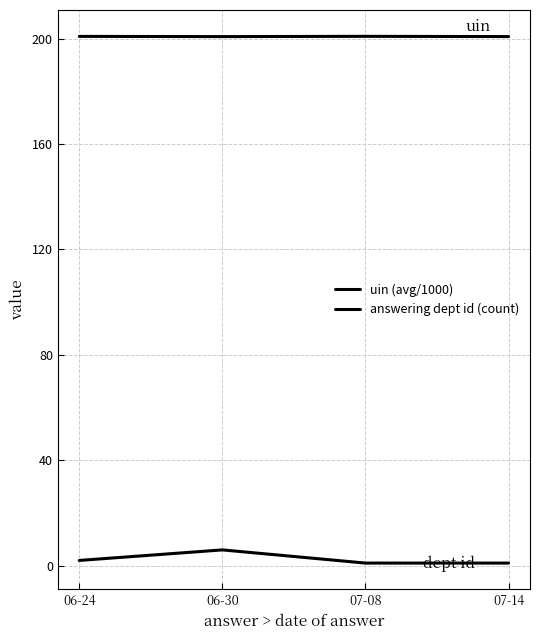

Reading right to left, extract all data points from this chart.

uin (avg/1000): 200.7	200.8	200.7	200.8
answering dept id (count): 1.0	1.0	6.0	2.0